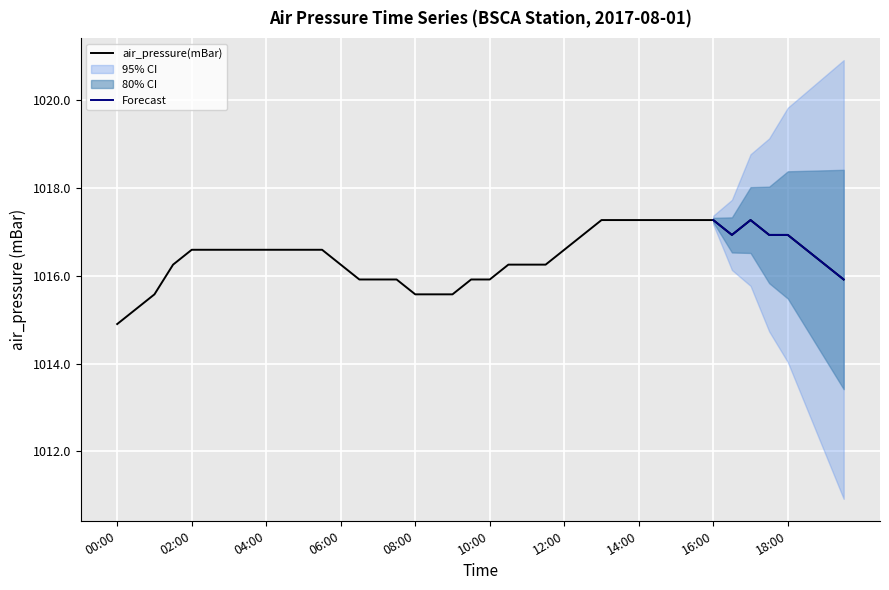

Is this an area chart (filled region under the line)?

No